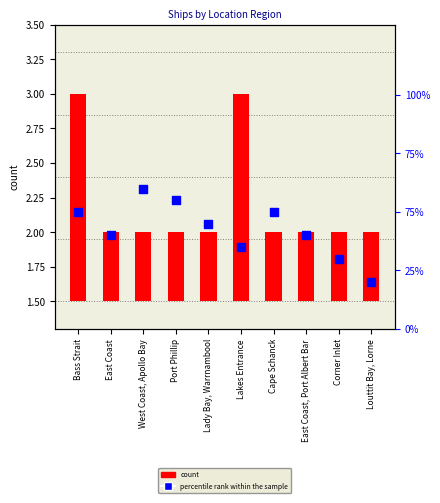

What is the ratio of the value at Bass Strait to the value at Lady Bay, Warrnambool?

1.1